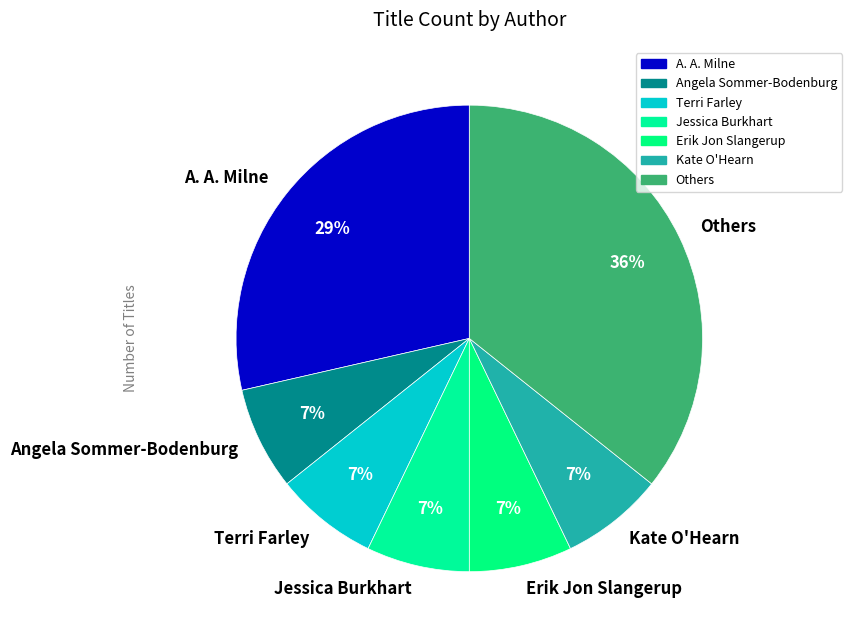

How many segments does this pie chart have?

7